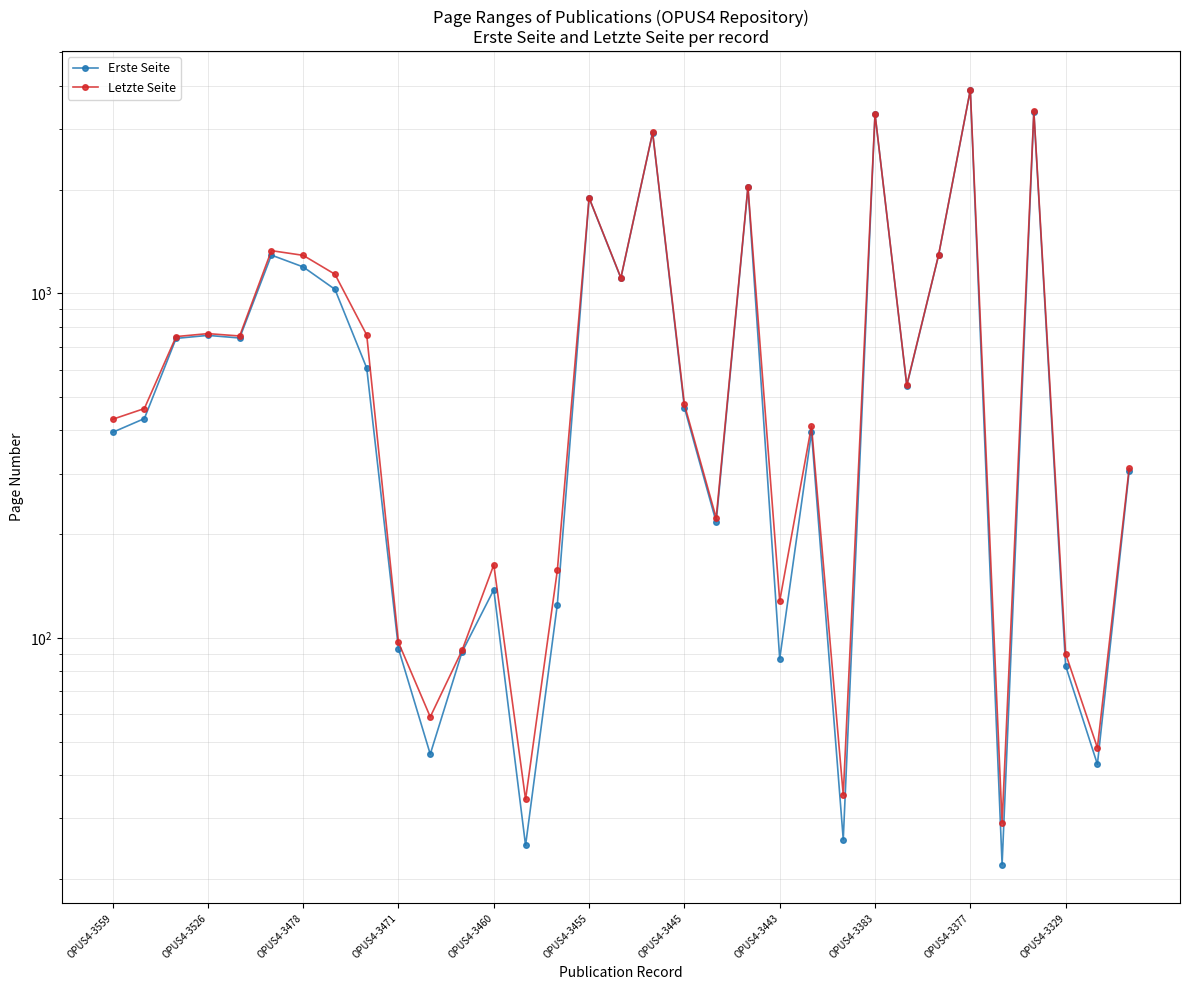

True or false: Erste Seite and Letzte Seite intersect in this chart.

False